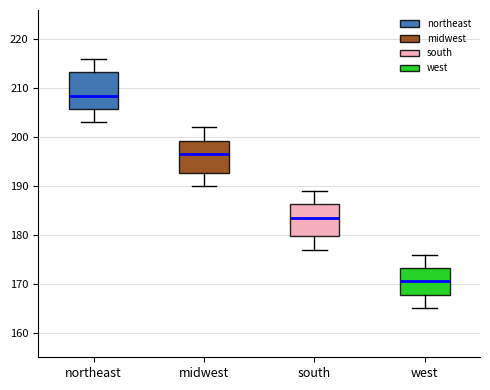

Reading left to right, transcribe this box plot: for each box, give where its median line is, the range the box spans, and where its two whiskers end, as read against the y-axis. The values are not printed on the chart, so give them approximately, as read against the axis.

northeast: median 209, box 206 to 213, whiskers 203 to 216
midwest: median 197, box 193 to 199, whiskers 190 to 202
south: median 184, box 180 to 186, whiskers 177 to 189
west: median 171, box 168 to 173, whiskers 165 to 176